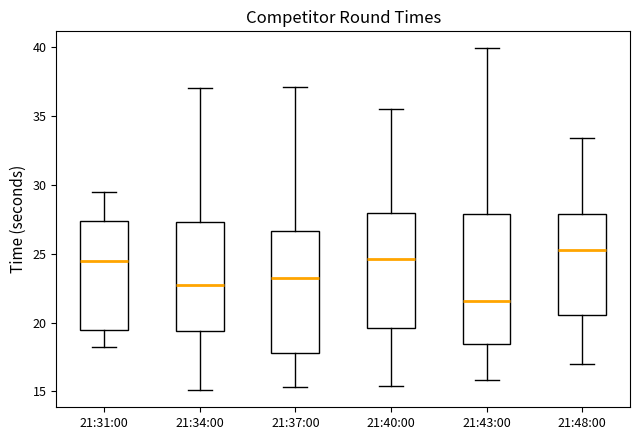

Reading left to right, read every box against the y-axis: the position of its median line, the range the box covers, and the ends of its whiskers. The values are not printed on the chart, so give them approximately, as read against the axis.

21:31:00: median 24.5, box 19.5 to 27.5, whiskers 18.5 to 29.5
21:34:00: median 22.5, box 19.5 to 27.5, whiskers 15.0 to 37.0
21:37:00: median 23.5, box 18.0 to 26.5, whiskers 15.5 to 37.0
21:40:00: median 24.5, box 19.5 to 28.0, whiskers 15.5 to 35.5
21:43:00: median 21.5, box 18.5 to 28.0, whiskers 16.0 to 40.0
21:48:00: median 25.5, box 20.5 to 28.0, whiskers 17.0 to 33.5